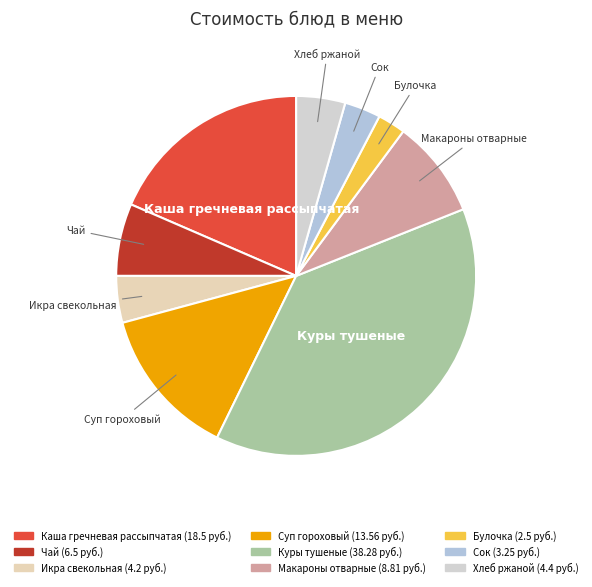

Count the number of slices in the pie.

9